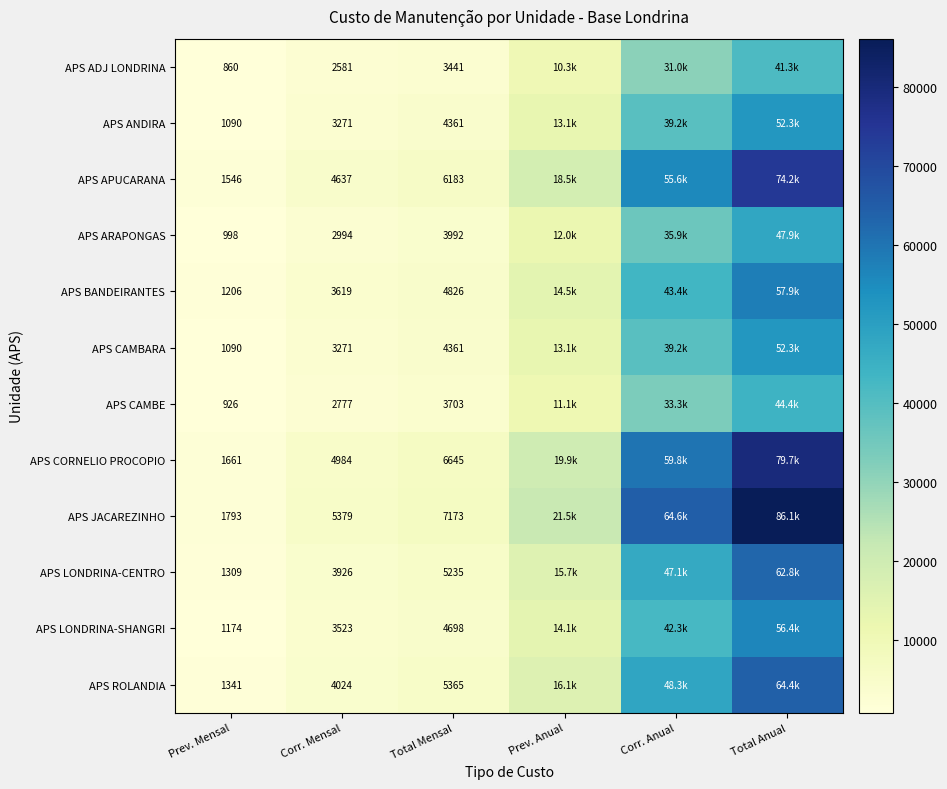

What is the sum of all APS JACAREZINHO values?

186486.8